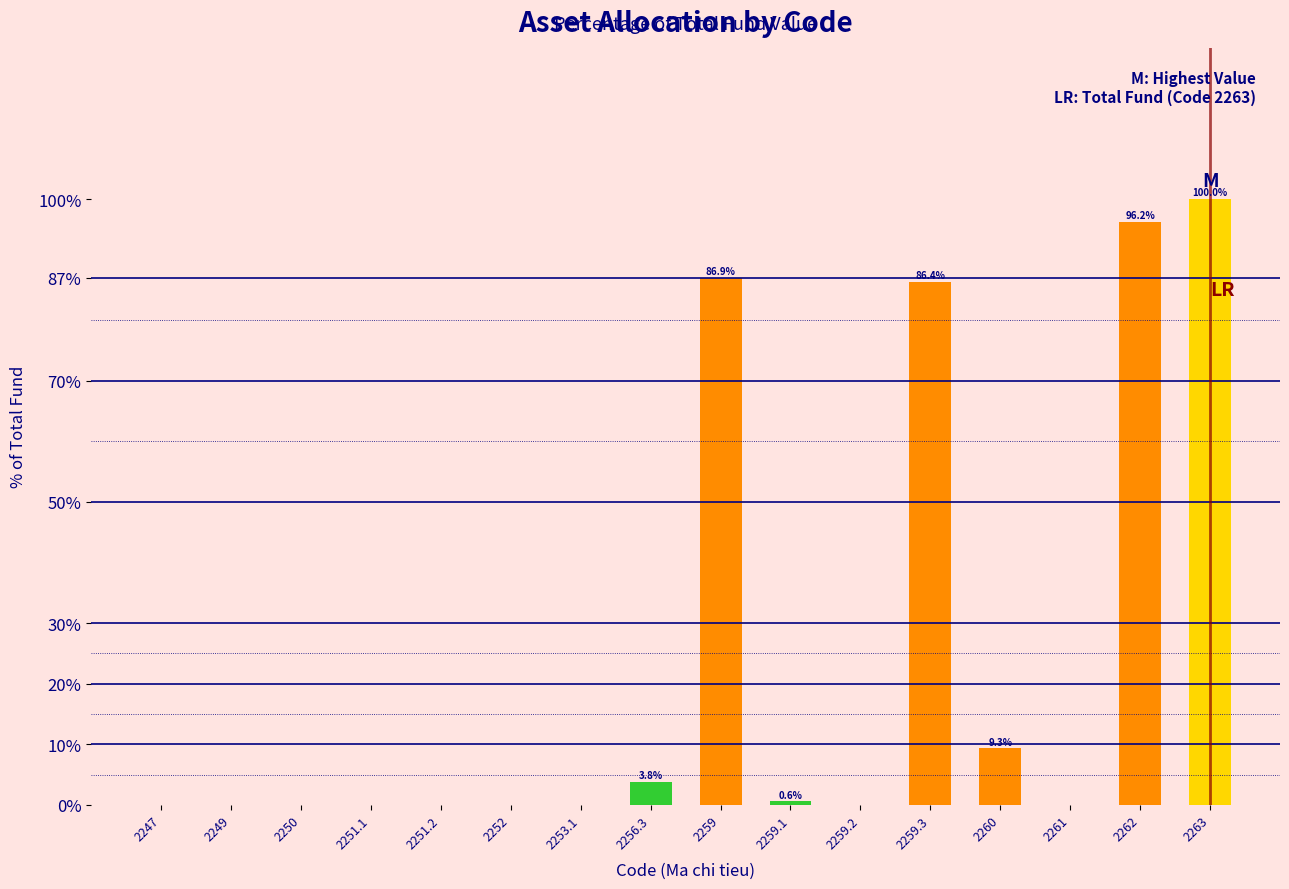

Reading left to right, list all the values displayed in this chart.

2247=0.0	2249=0.0	2250=0.0	2251.1=0.0	2251.2=0.0	2252=0.0	2253.1=0.0	2256.3=3.8	2259=86.9	2259.1=0.6	2259.2=0.0	2259.3=86.4	2260=9.3	2261=0.0	2262=96.2	2263=100.0